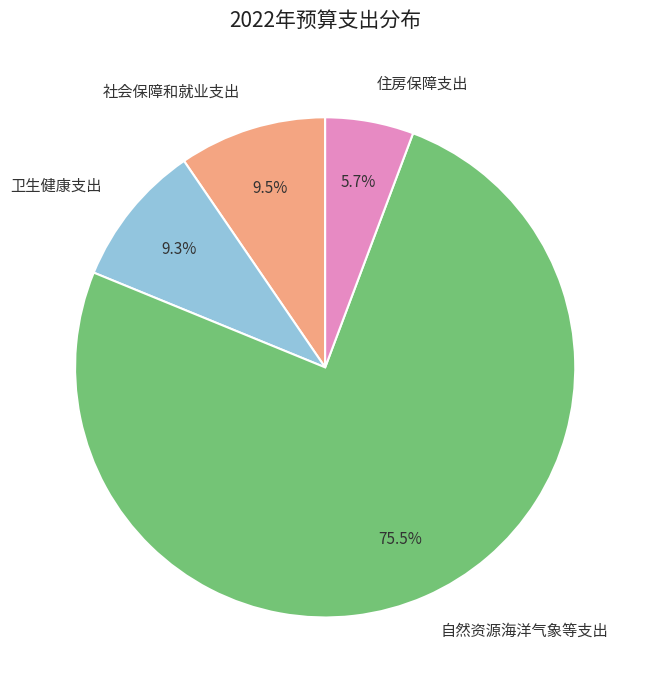

To the nearest percent, what is the combined percentage of 住房保障支出 and 自然资源海洋气象等支出?

81%